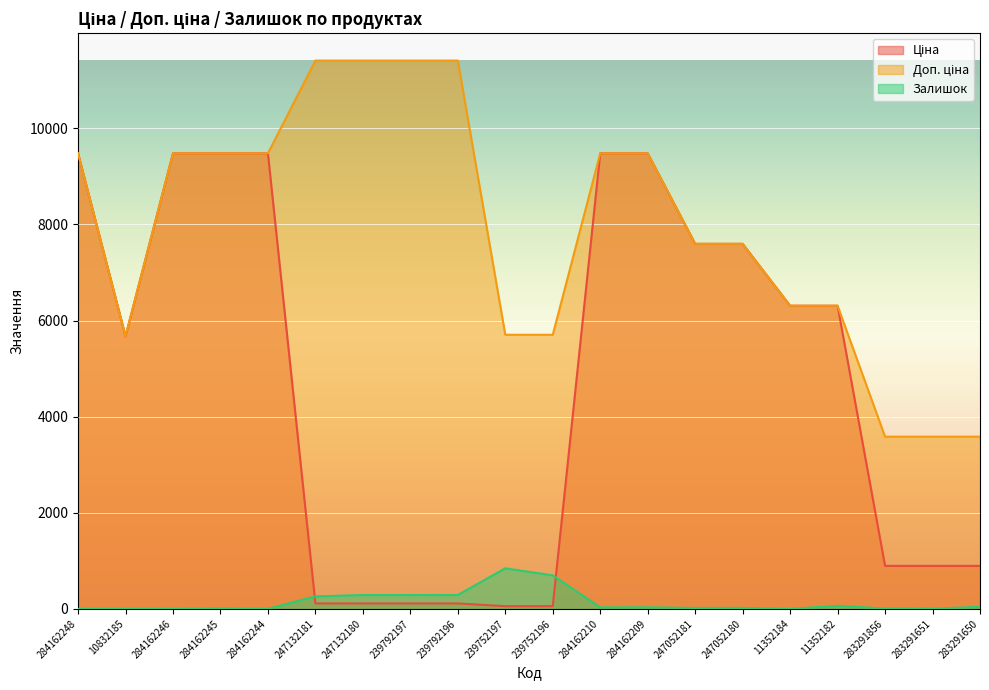

True or false: Доп. ціна and Залишок intersect in this chart.

False